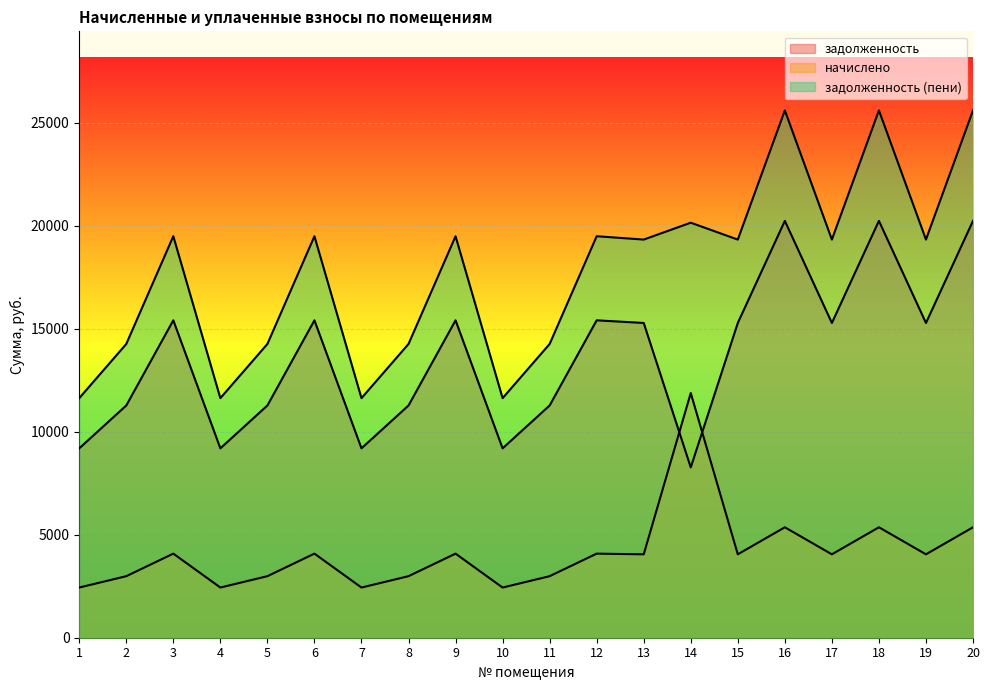

Where is the first local minimum for начислено?

4